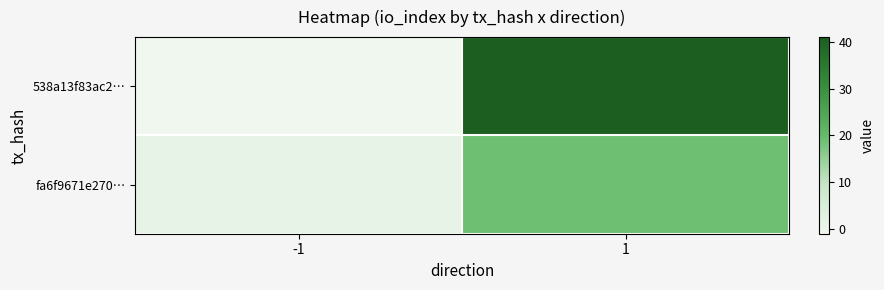

What is the difference between the highest and lowest values at -1?

2